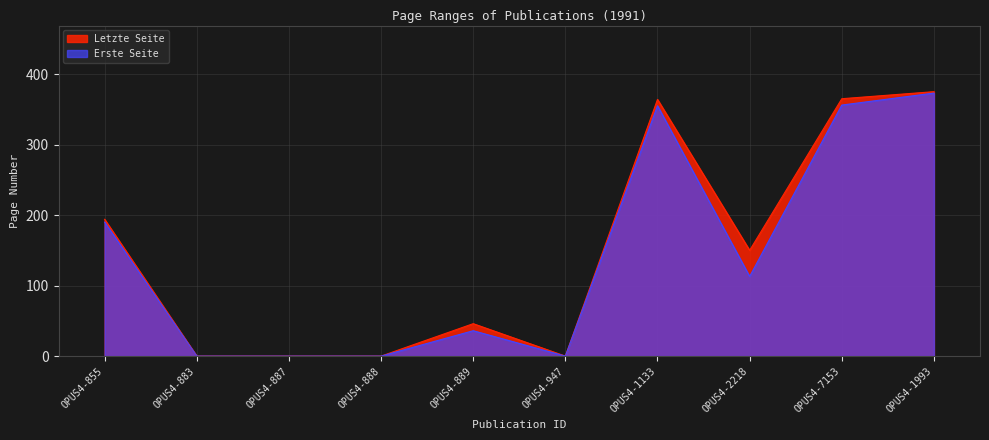

At which category does the chart reach its peak across all series?

OPUS4-1993